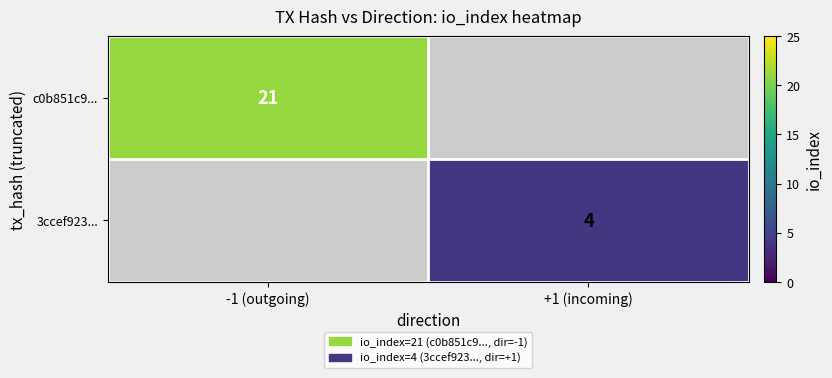

True or false: 3ccef923... has a value of 2 at +1 (incoming).

False